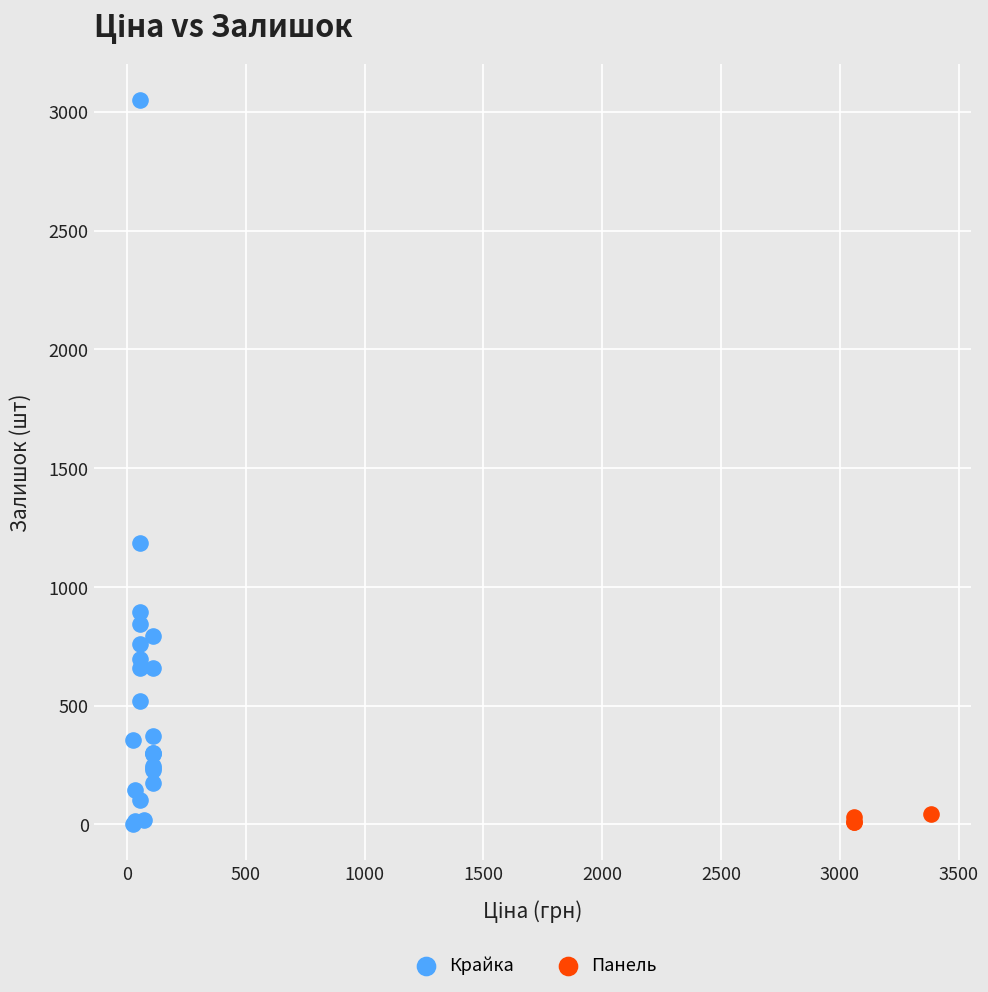

Which series has the largest Y range (max minus min)?

Крайка